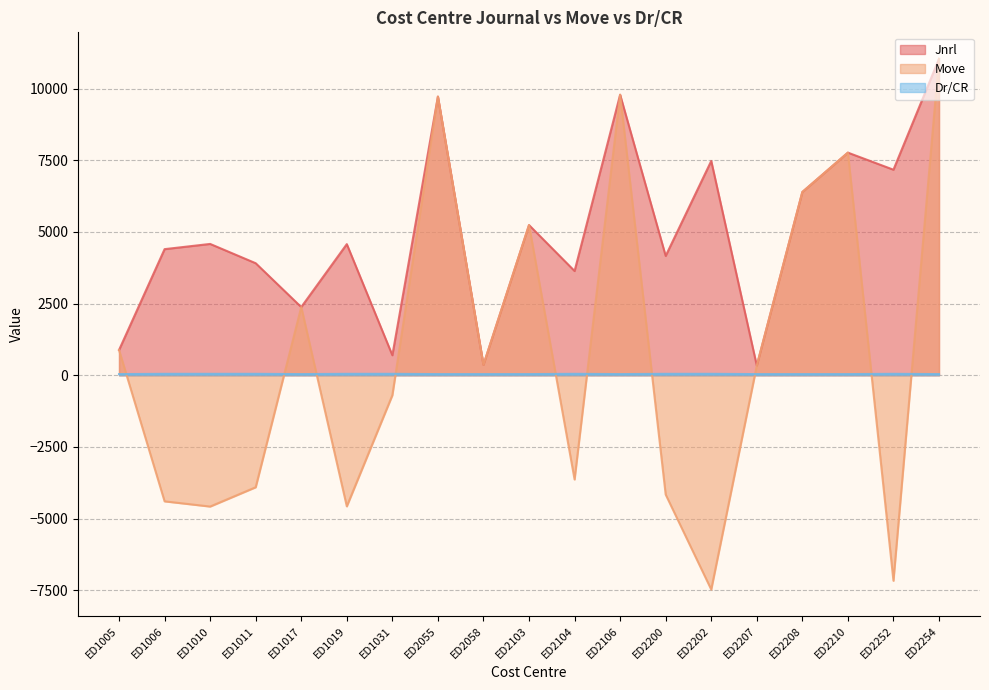

List the labels in order of Move value, smallest first.

ED2202, ED2252, ED1010, ED1019, ED1006, ED2200, ED1011, ED2104, ED1031, ED2207, ED2058, ED1005, ED1017, ED2103, ED2208, ED2210, ED2055, ED2106, ED2254